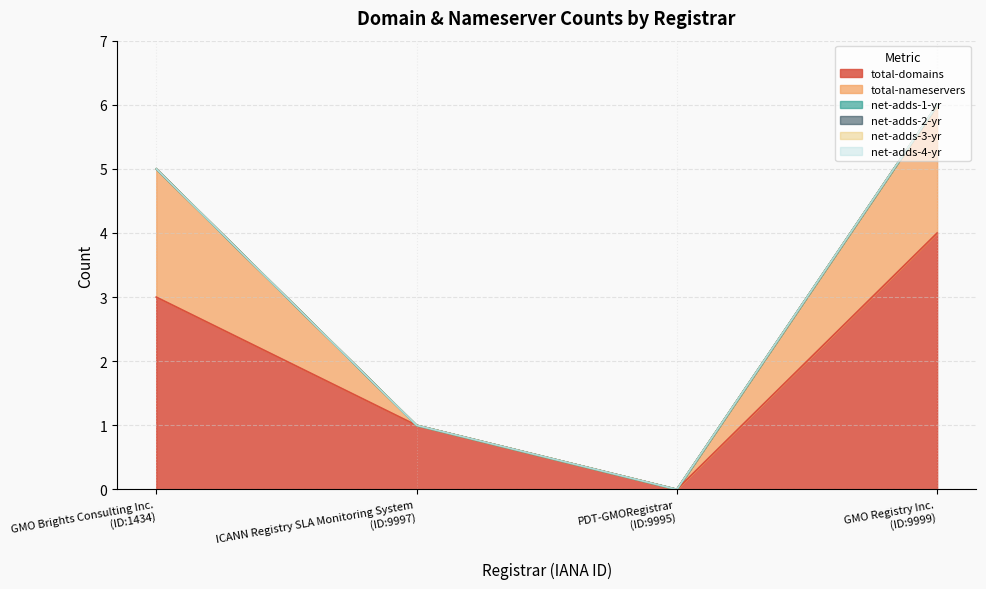

What is the label of the 3rd point from the right?

ICANN Registry SLA Monitoring System